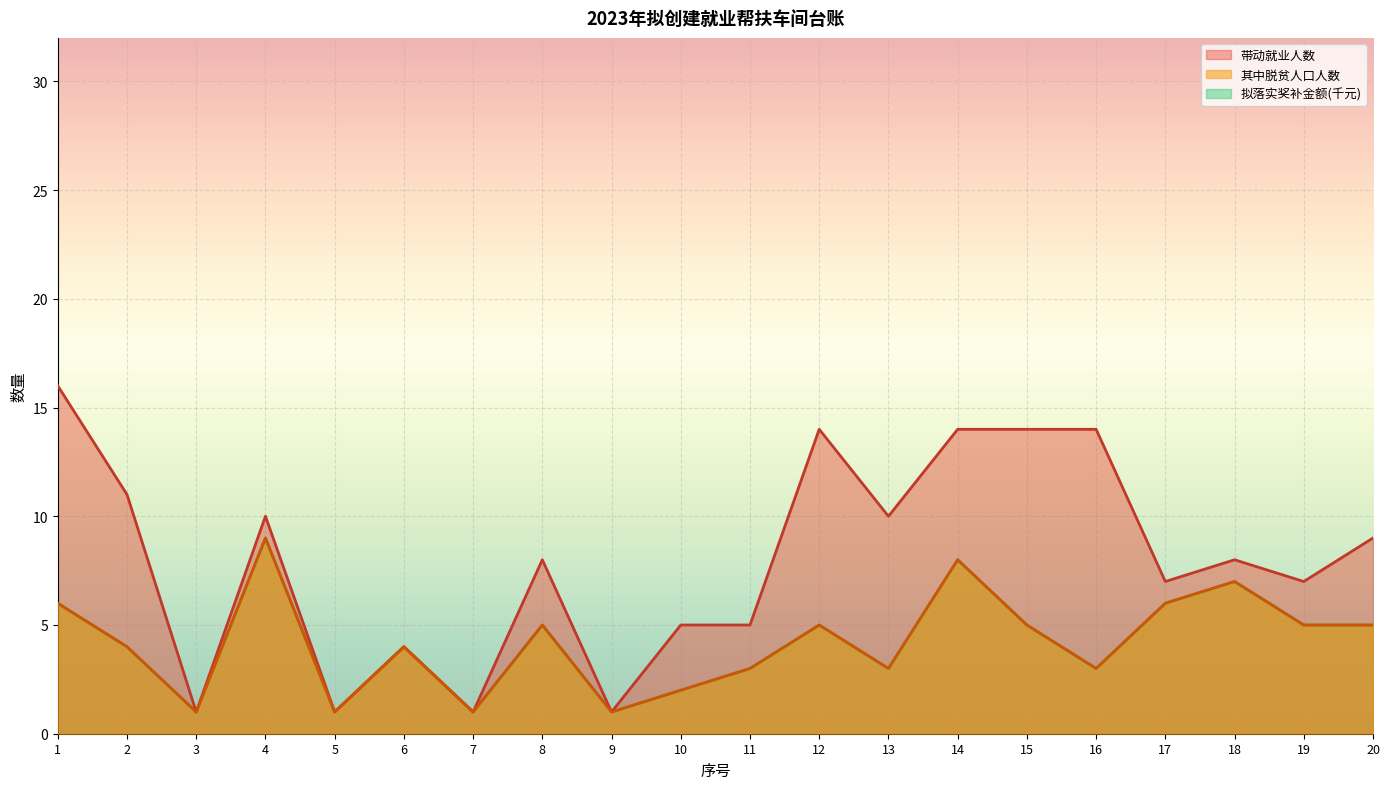

The value of 带动就业人数 at 16 is 21. True or false?

False